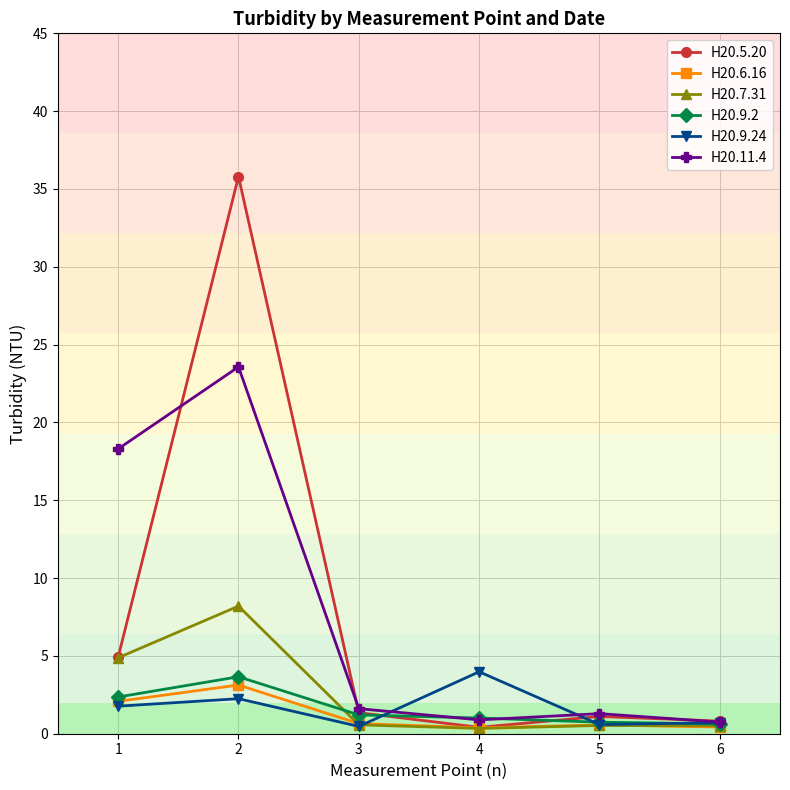

The H20.9.24 series shows 0.6 at 5. True or false?

True